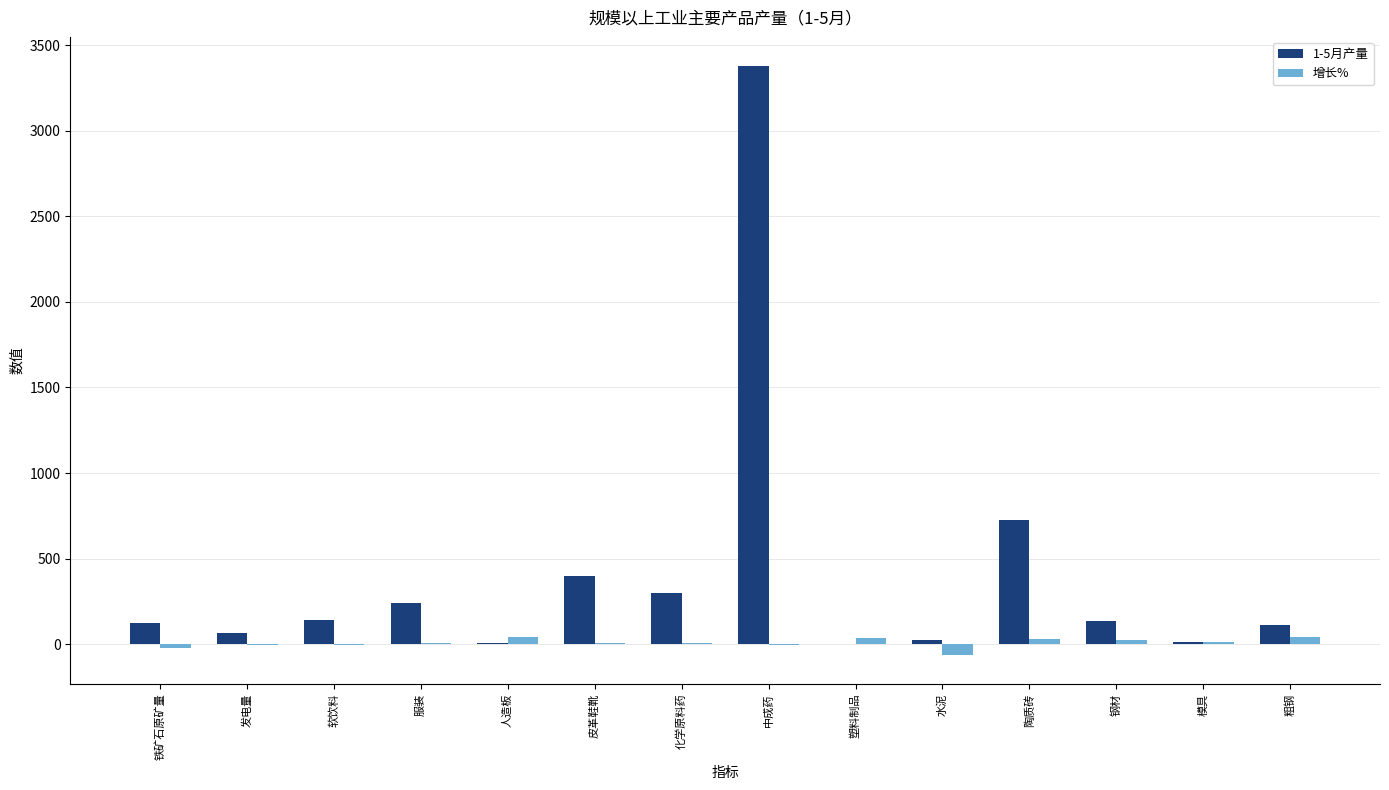

What is the maximum value shown in the chart?

3376.0